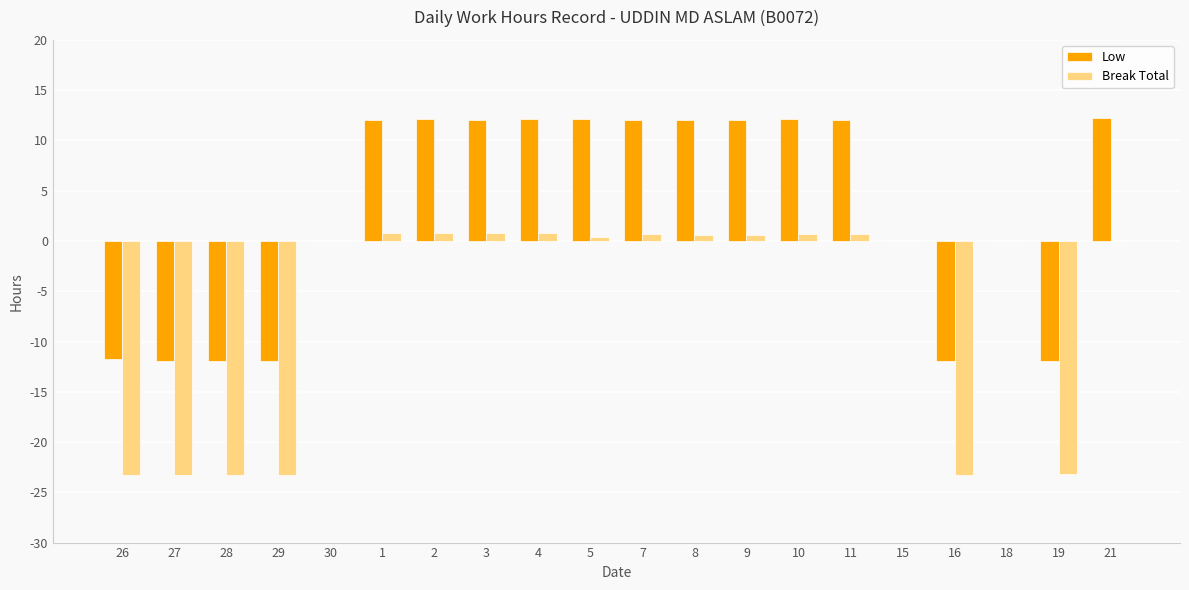

Is the value of Low at 18 greater than the value of Break Total at 16?

Yes